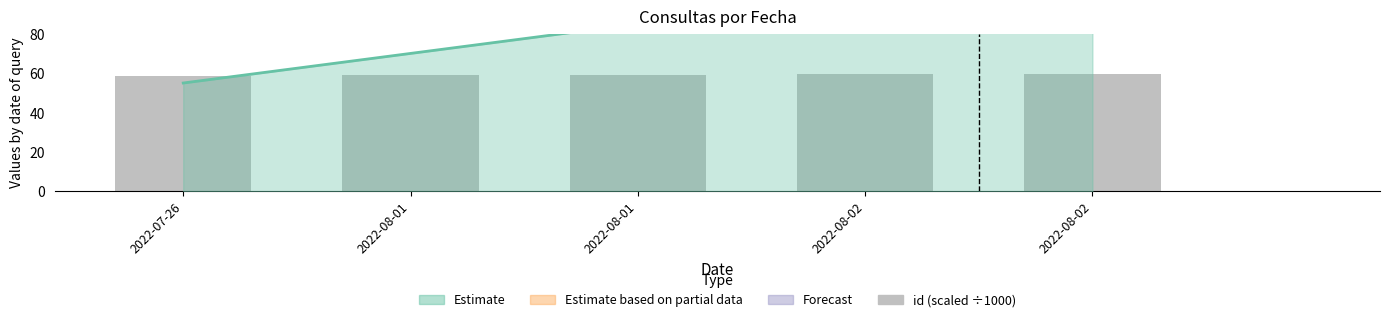

What value does the data have at 2022-08-02?

59.6